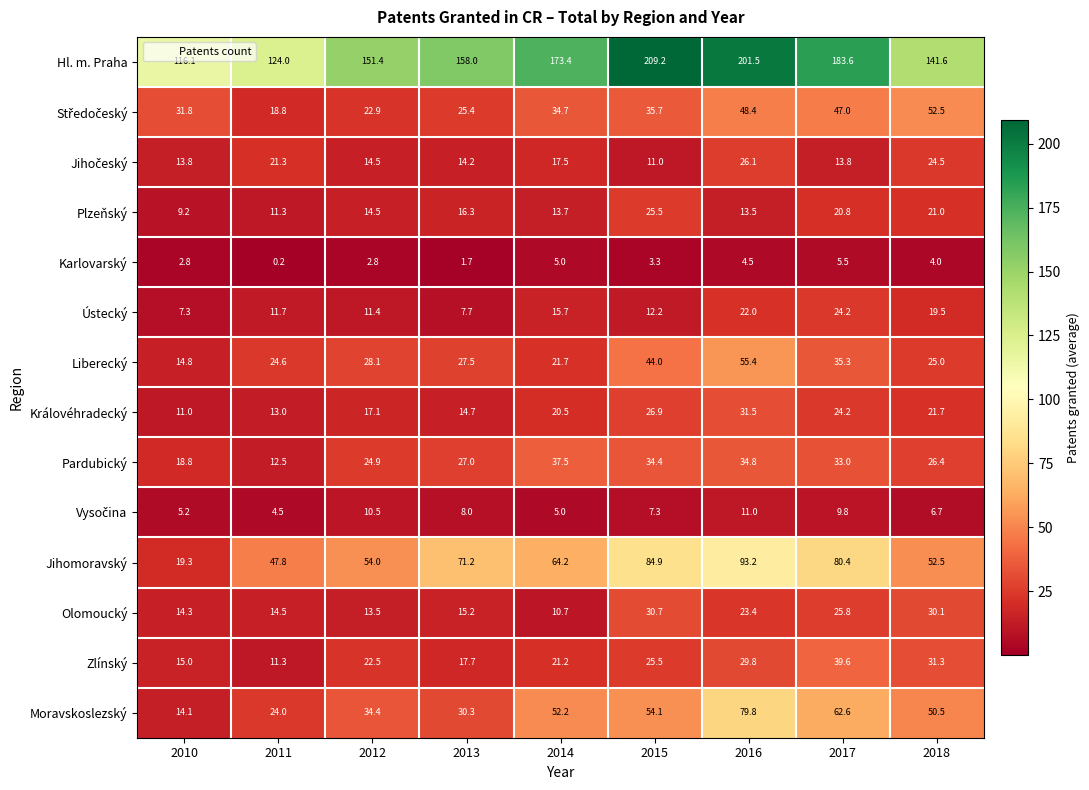

Which label corresponds to the smallest value in the chart?

2011